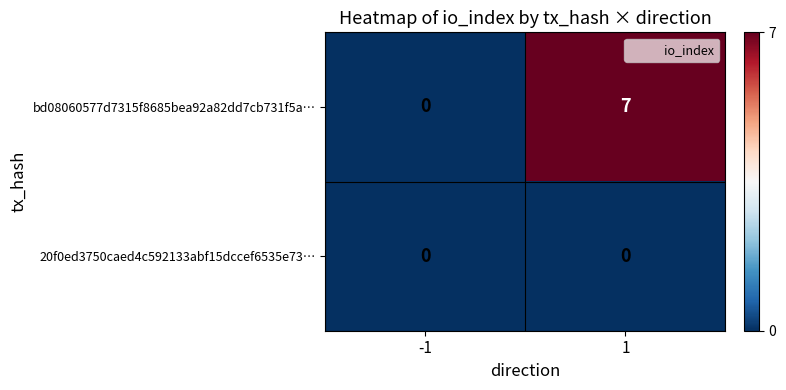

Which series has the widest spread of values?

bd08060577d7315f8685bea92a82dd7cb731f5a…